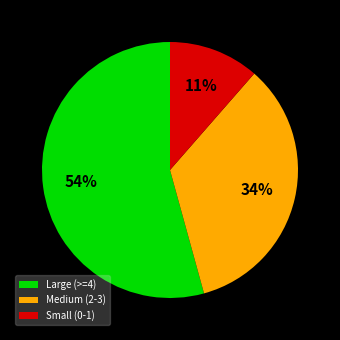

The Large (>=4) slice represents 66% of the pie. True or false?

False